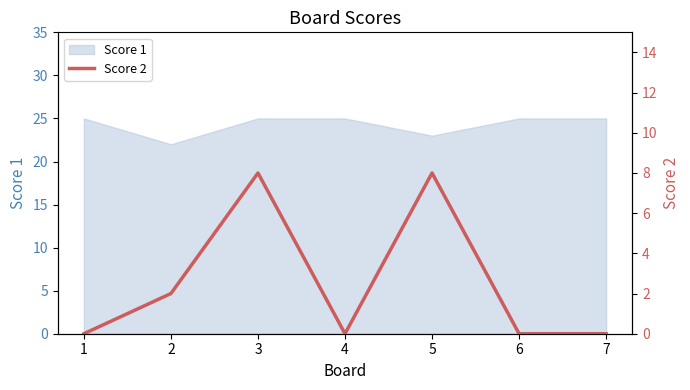

The value of Score 1 at 2 is 29. True or false?

False